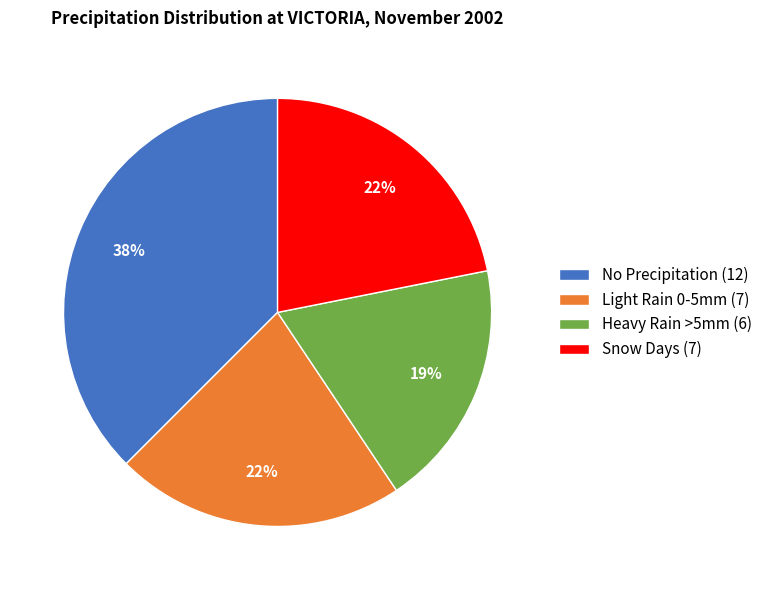

What is the smallest slice in the pie chart?

Heavy Rain >5mm (6)